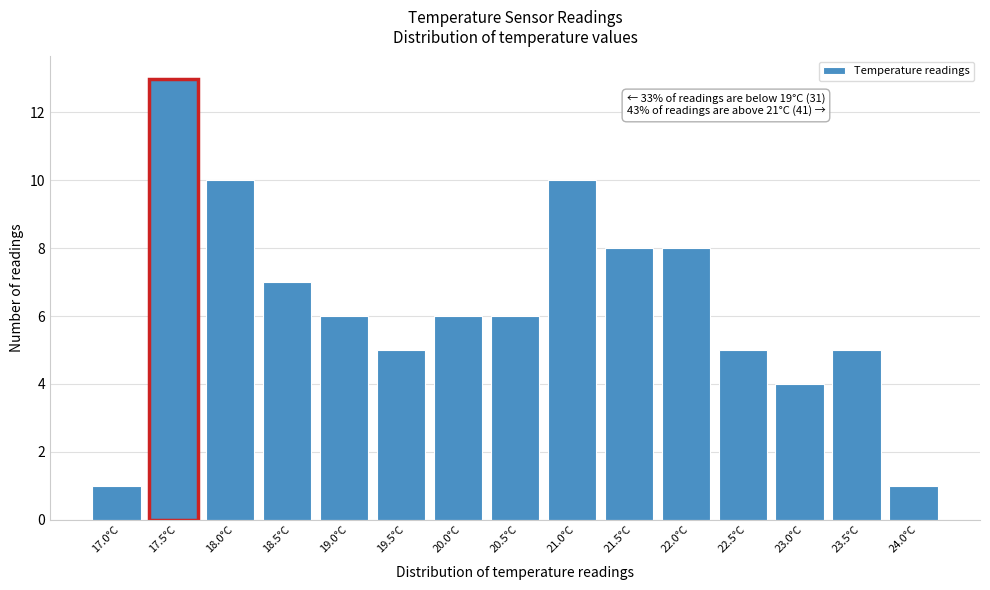

Reading left to right, transcribe all the data shown in this chart.

1	13	10	7	6	5	6	6	10	8	8	5	4	5	1